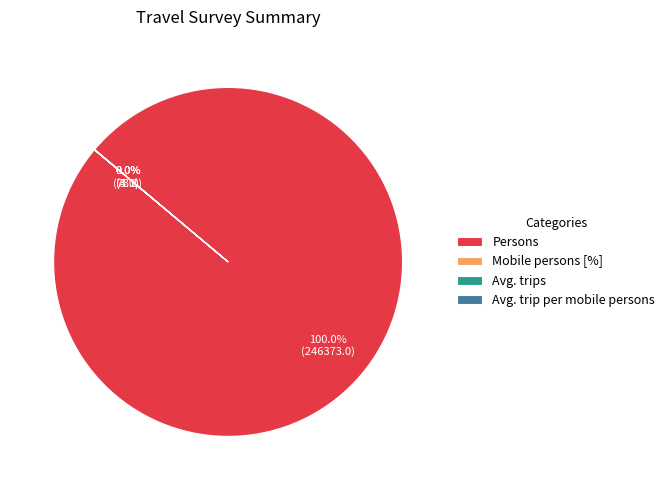

Which category has the biggest portion of the pie?

Persons